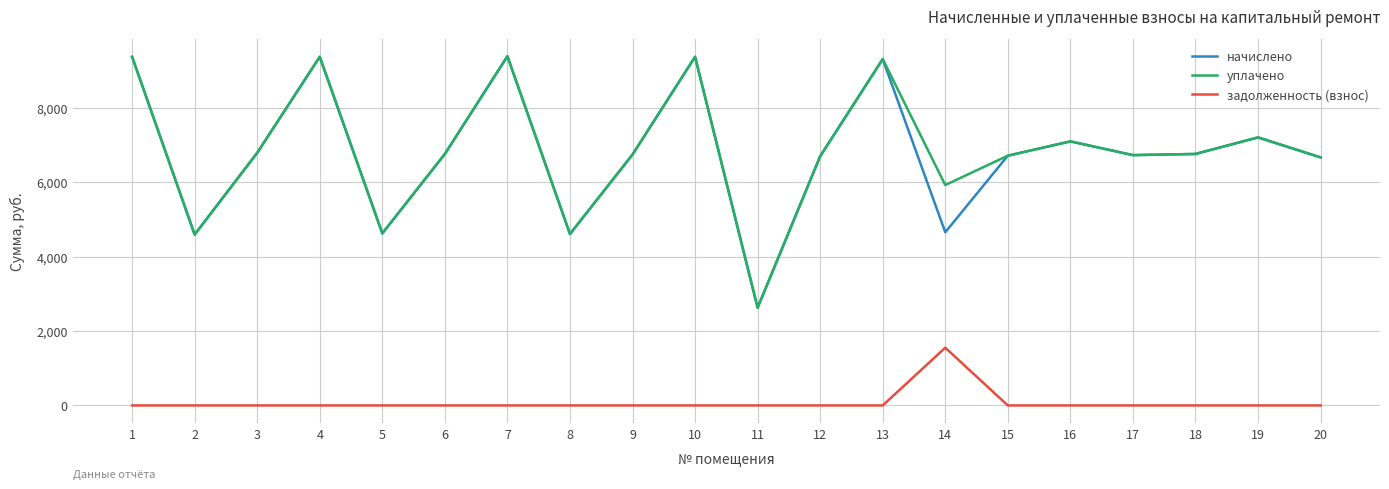

What is the total value across all series at 9?

13486.1